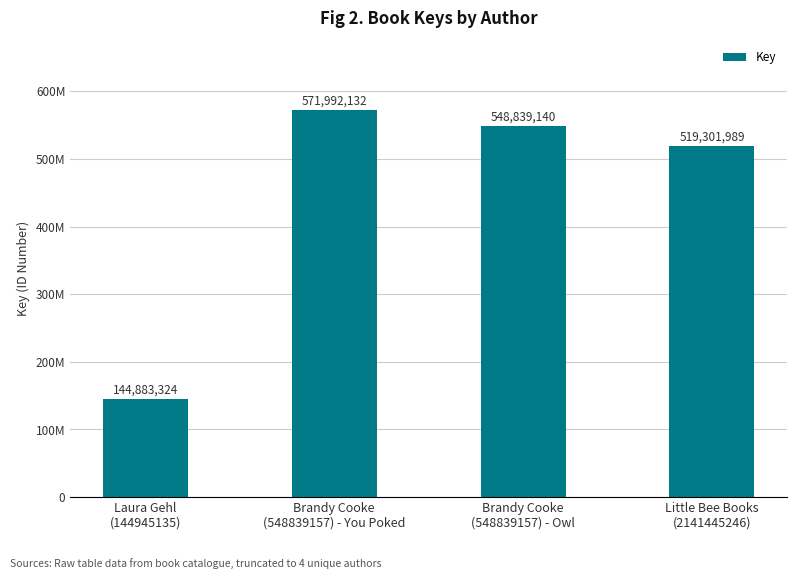

At which category does the chart reach its peak across all series?

Brandy Cooke
(548839157) - You Poked